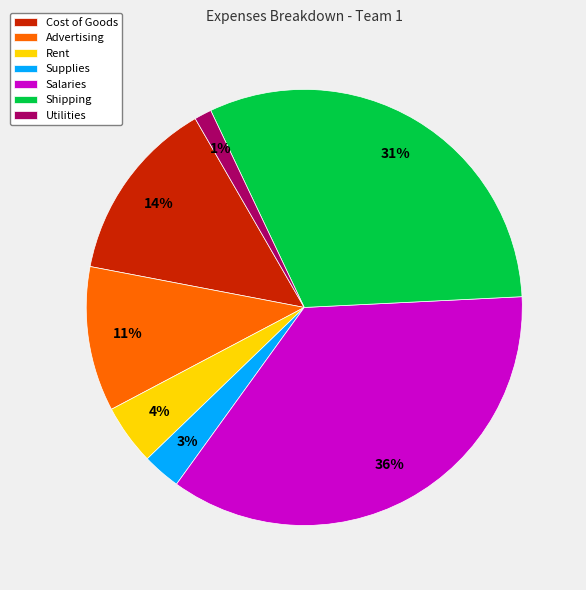

Count the number of slices in the pie.

7